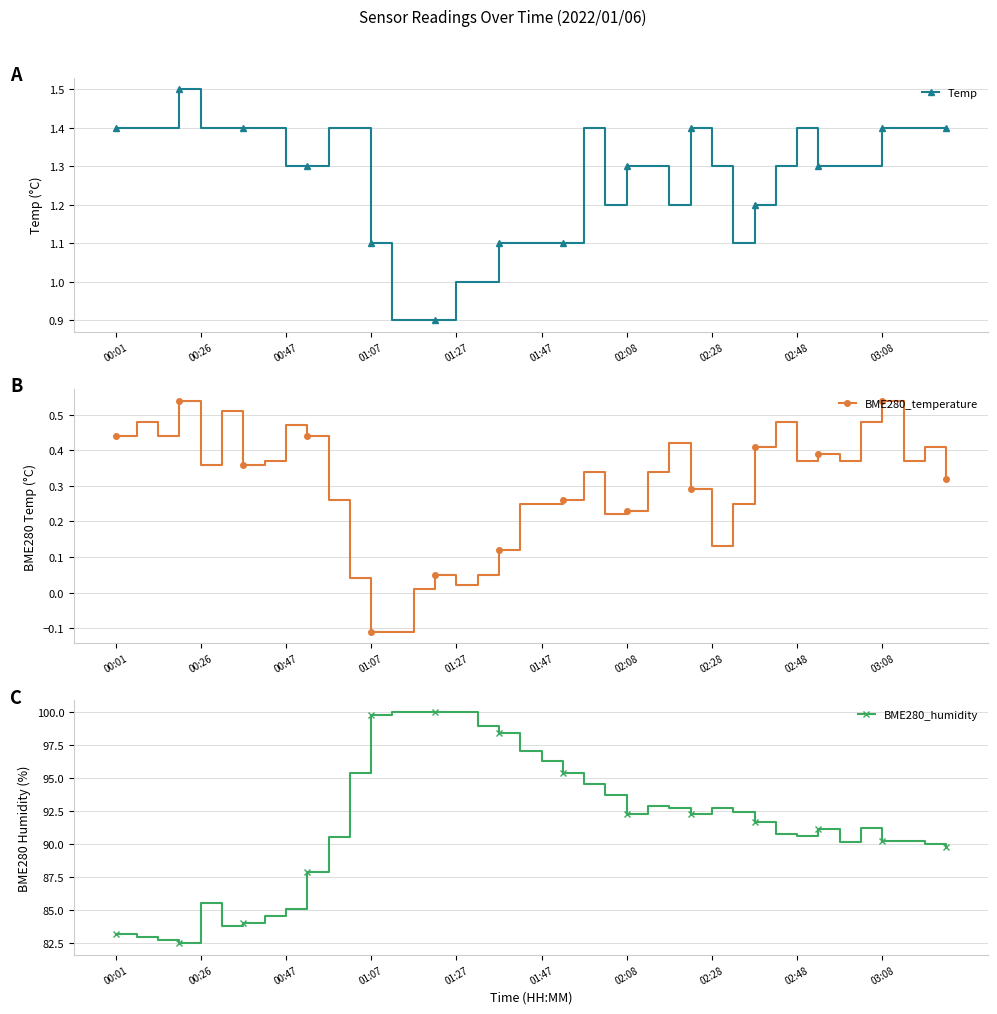

At which category does the chart reach its peak across all series?

13